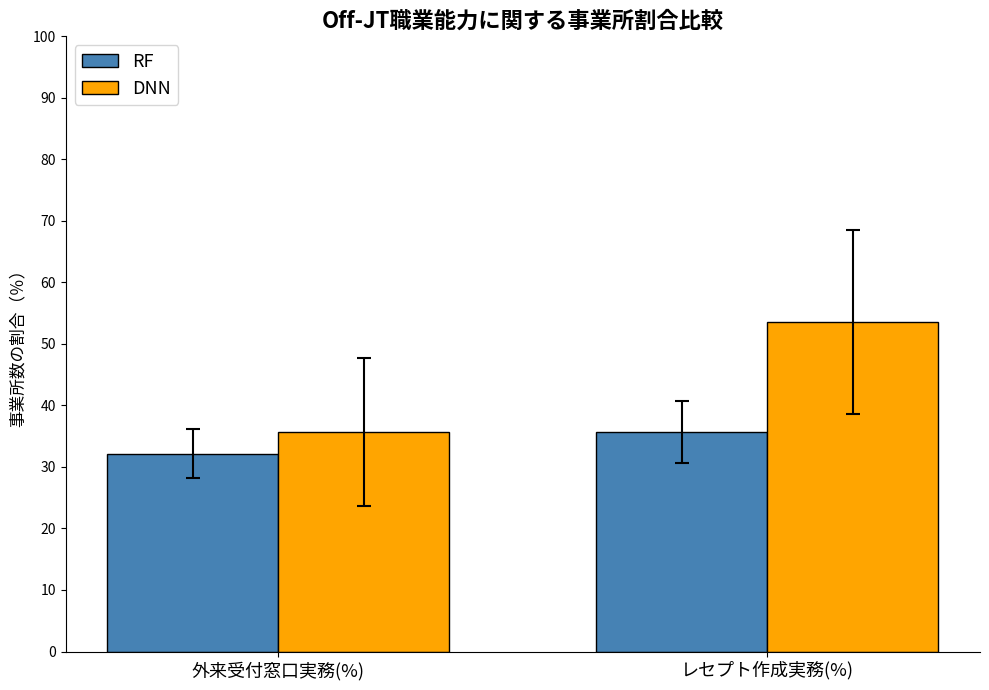

List the series in order of their peak value, highest first.

DNN, RF